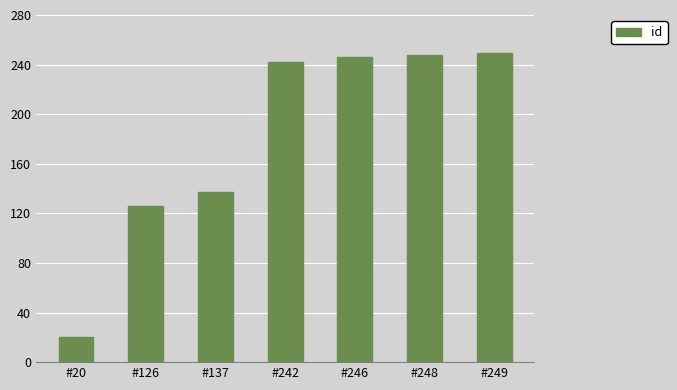

Which category has the lowest value across all series?

#20